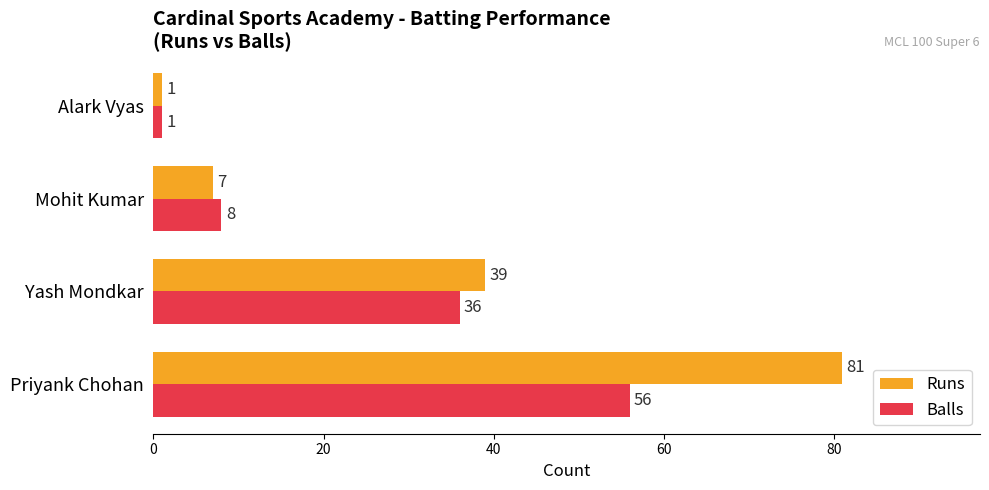

What is the average value of the Runs series?

32